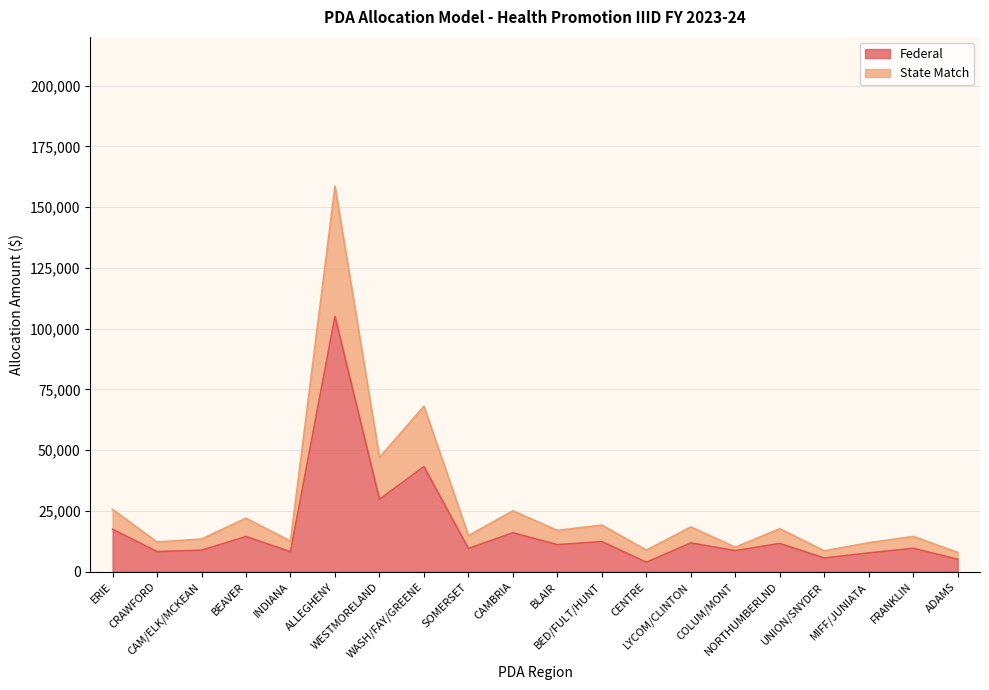

True or false: Federal and State Match intersect in this chart.

False